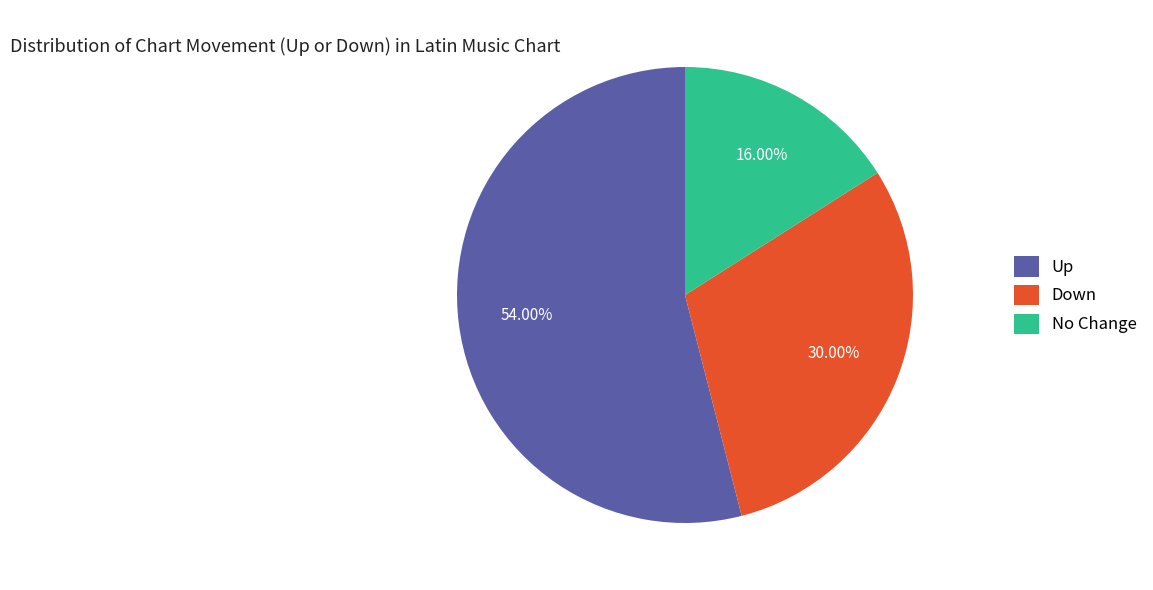

Rank the categories by value from highest to lowest.

Up, Down, No Change